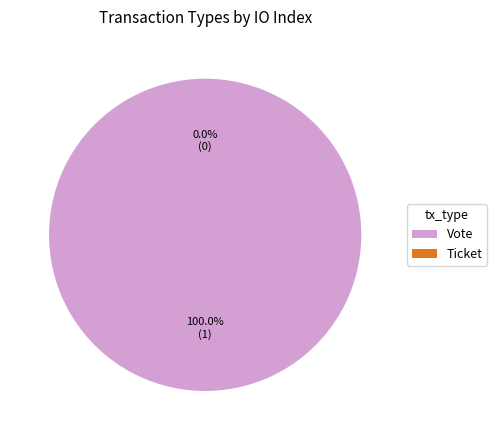

Combined, do Ticket and Vote account for over 50%?

Yes